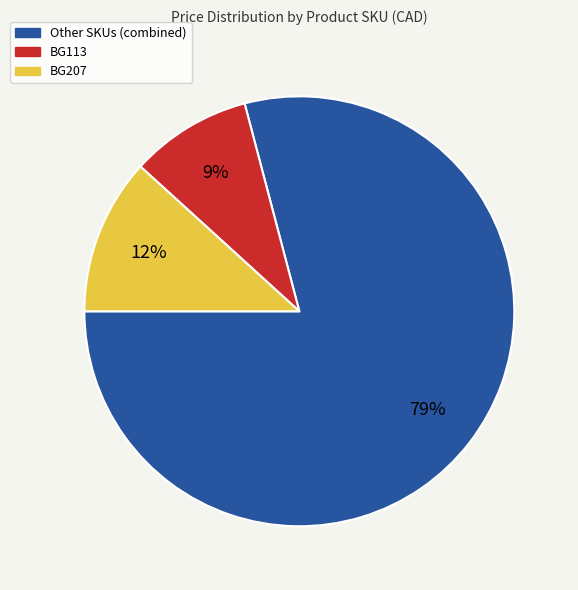

Does any single category account for the majority?

Yes